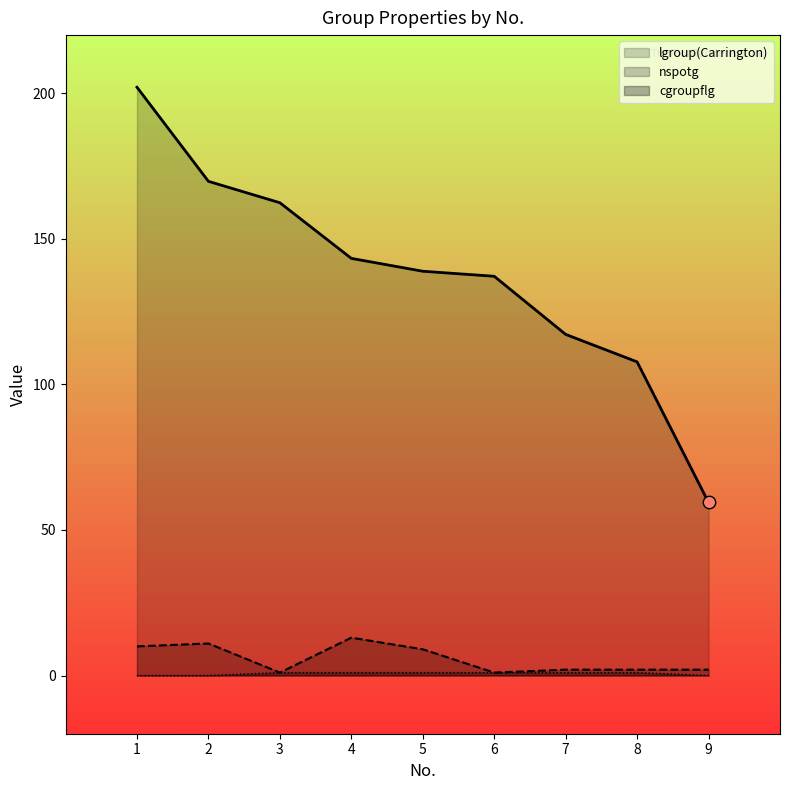

Which series has the largest total across all categories?

lgroup(Carrington)